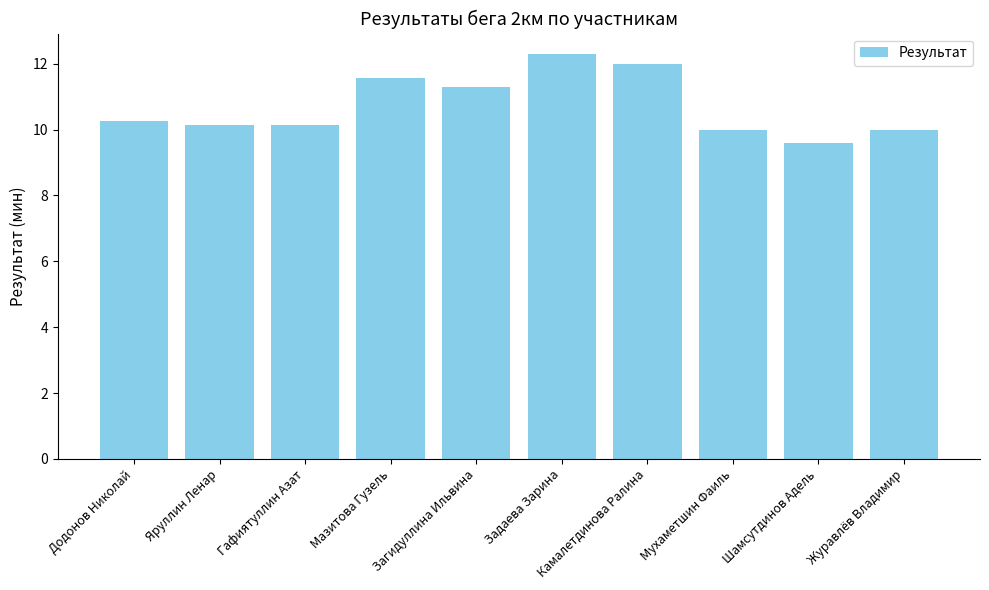

What is the difference between the second highest and minimum values?

2.4